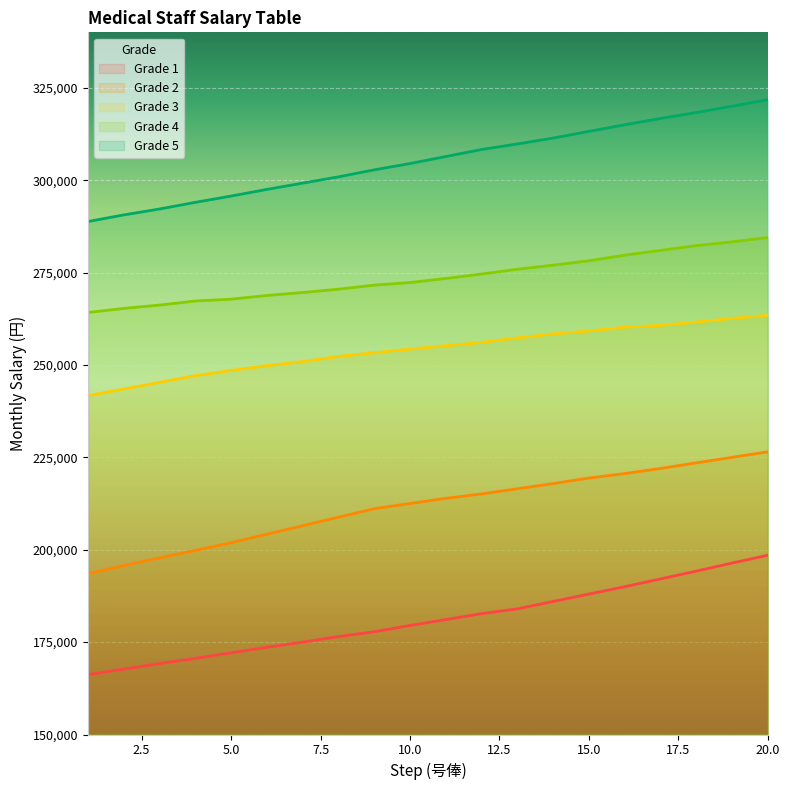

True or false: Grade 1 and Grade 4 cross at least once.

False